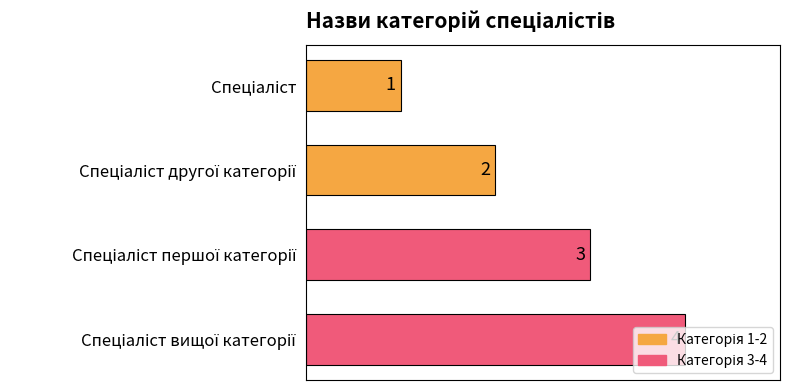

What is the minimum value shown in the chart?

1